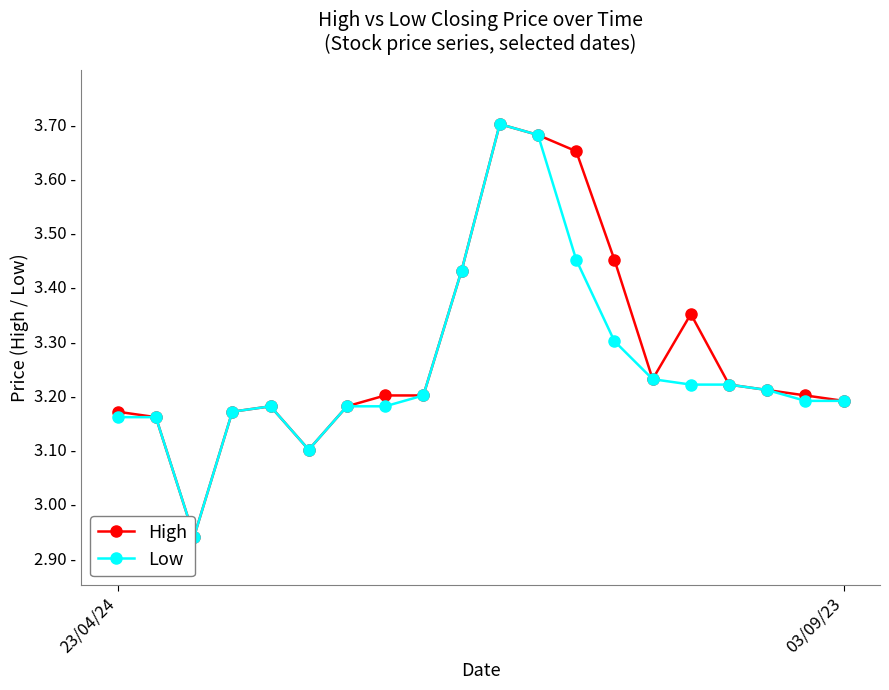

Between 5 and 11, which is larger?

11